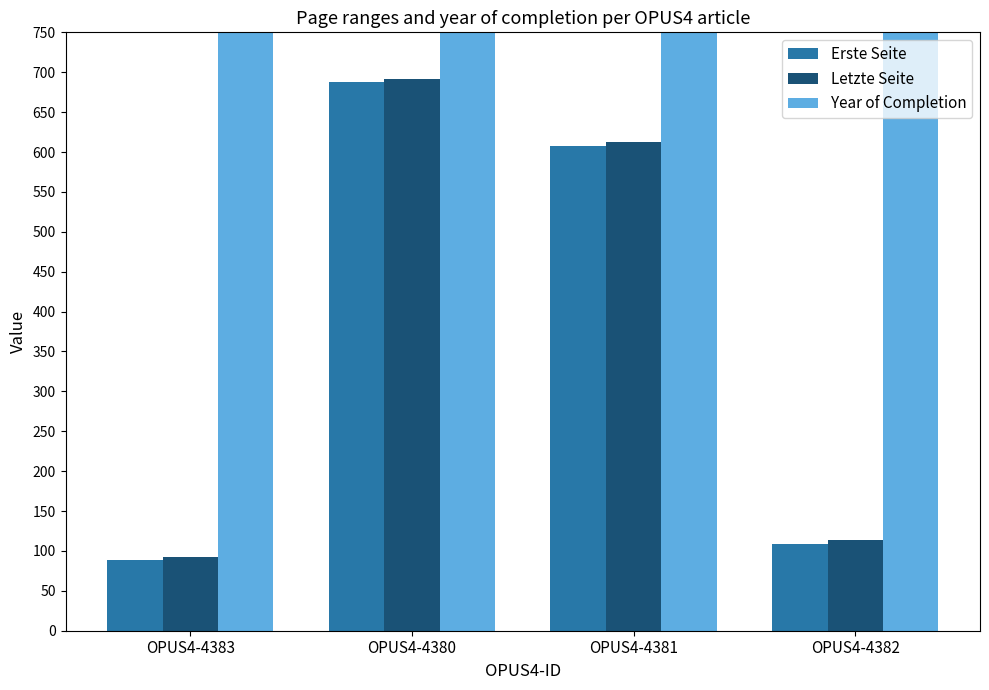

What is the spread (max minus min) of values at OPUS4-4382?

1901